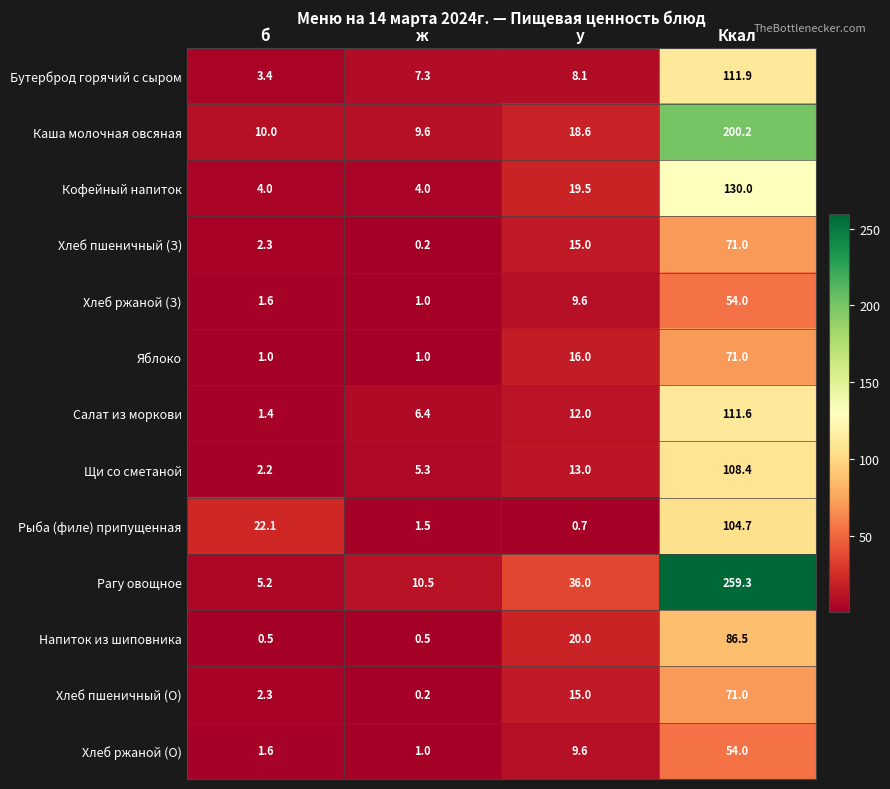

Which series changed the most between б and Ккал?

Рагу овощное